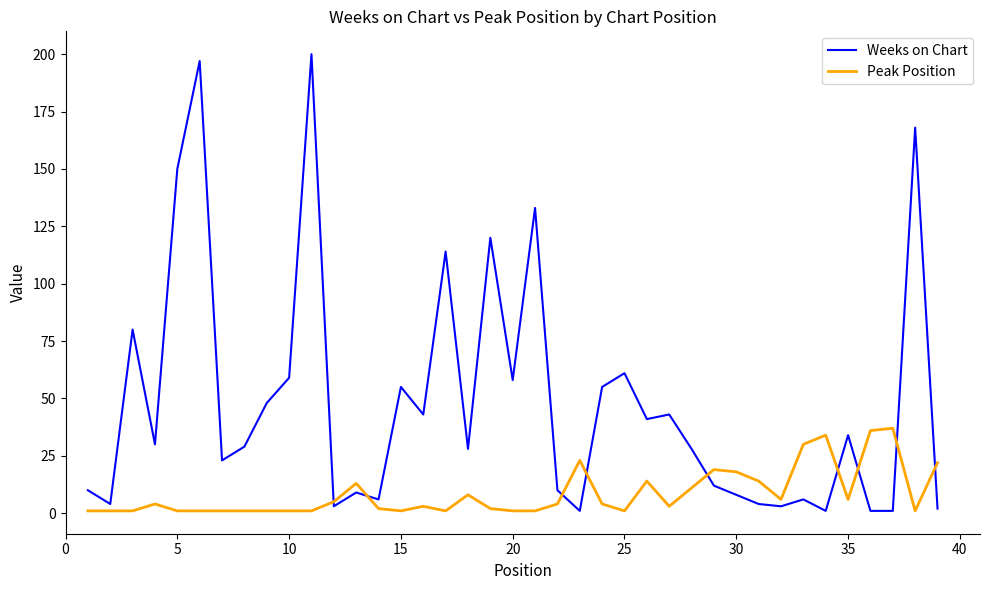

After their last crossing, which series has the higher values: Weeks on Chart or Peak Position?

Peak Position